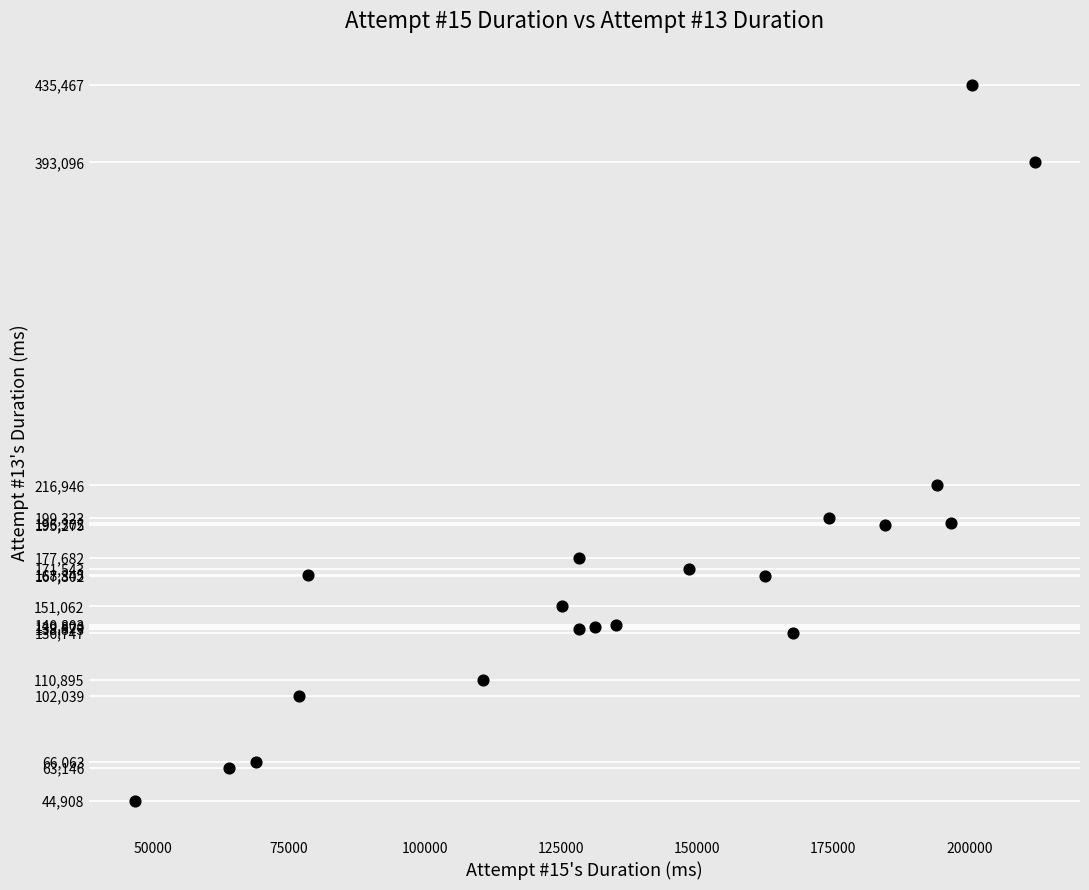

What Y value in the scatter plot is closest to 240187?

216946